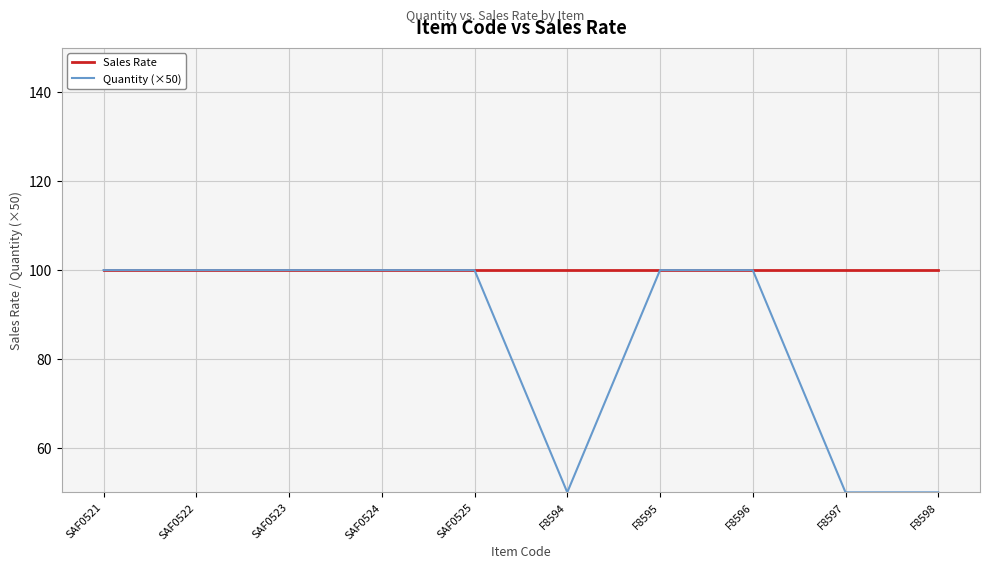

Which series has the largest total across all categories?

Sales Rate